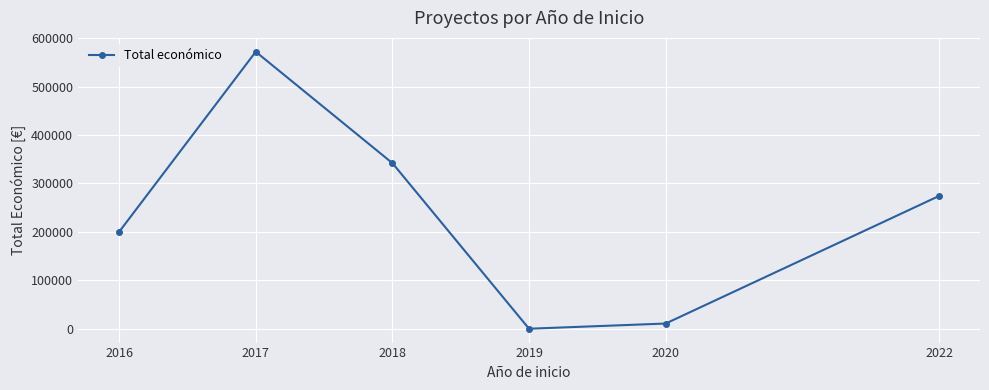

Is it true that the value at 2022 is 392138?

False